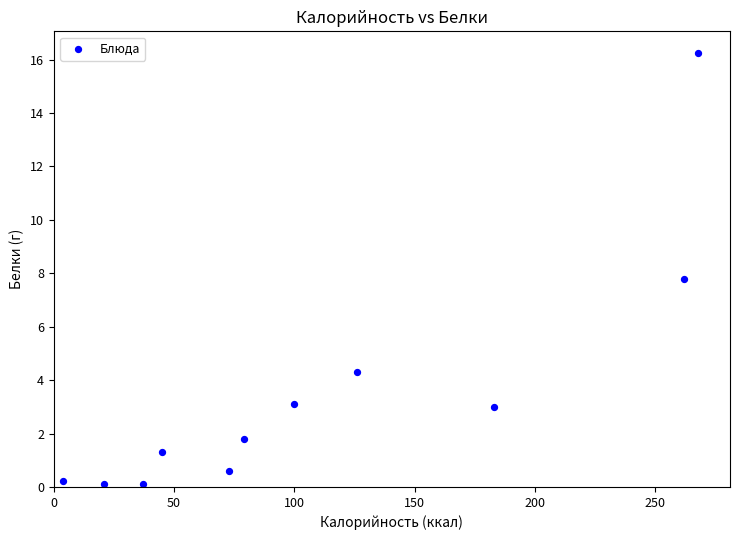

What is the average X value?

108.9